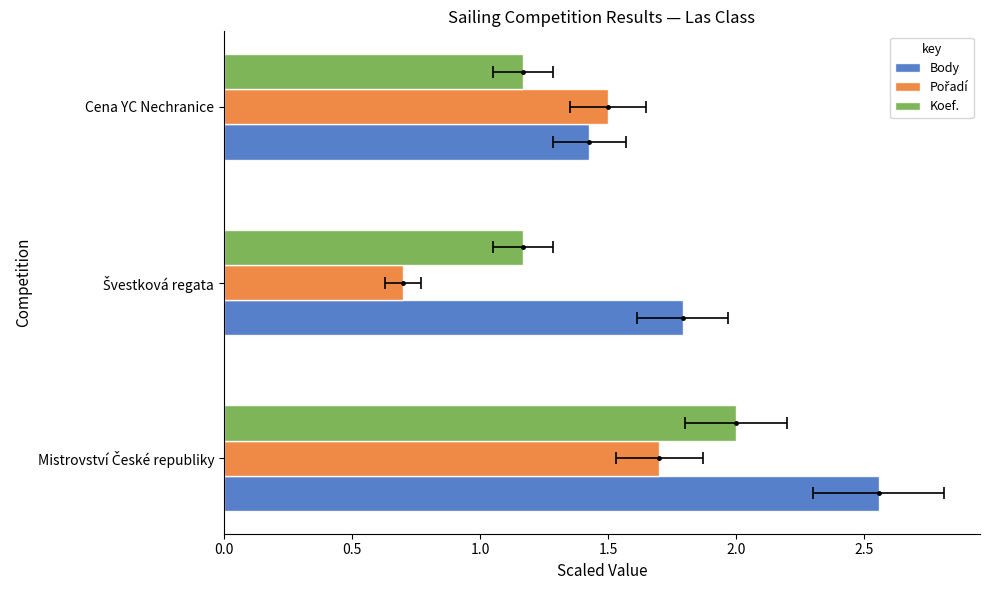

Reading left to right, list all the values displayed in this chart.

Body: 2.6	1.8	1.4
Pořadí: 1.7	0.7	1.5
Koef.: 2.0	1.2	1.2